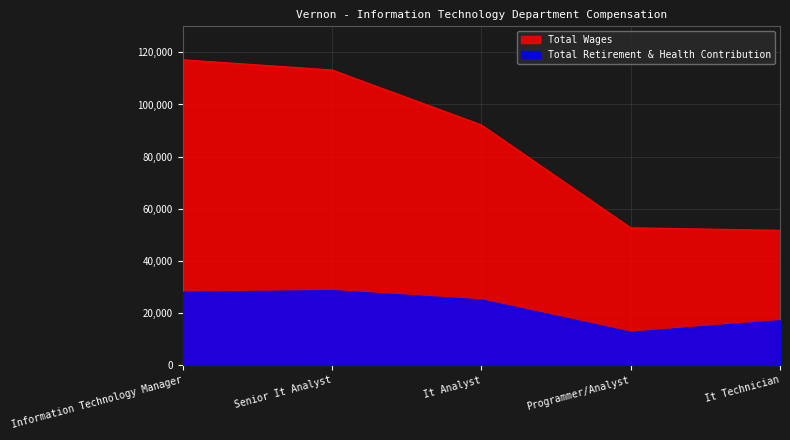

How many values in the Total Retirement & Health Contribution series are below 24984?

2